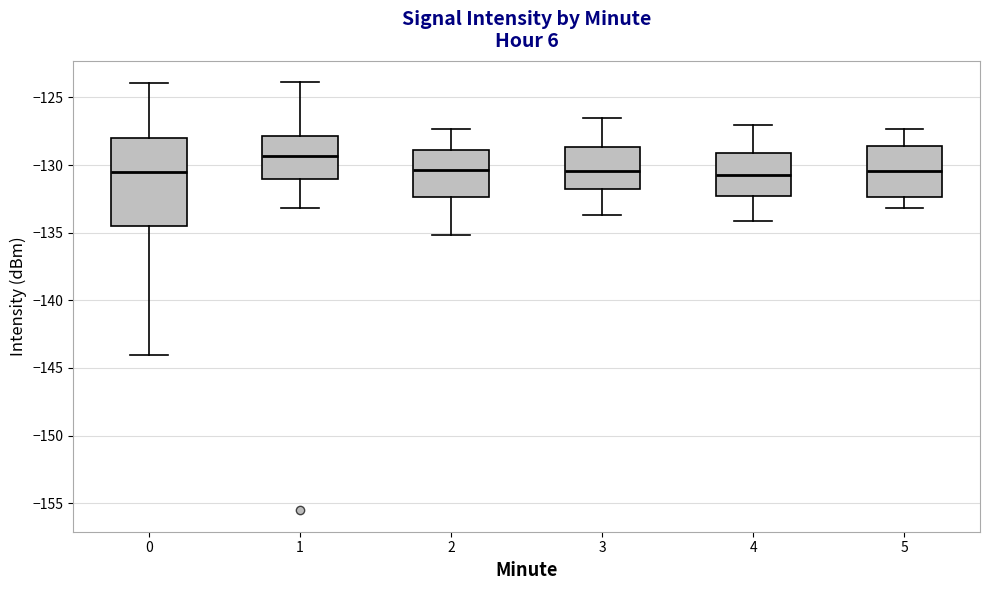

Which box is the tallest, from its lower edge to its upper edge?

0